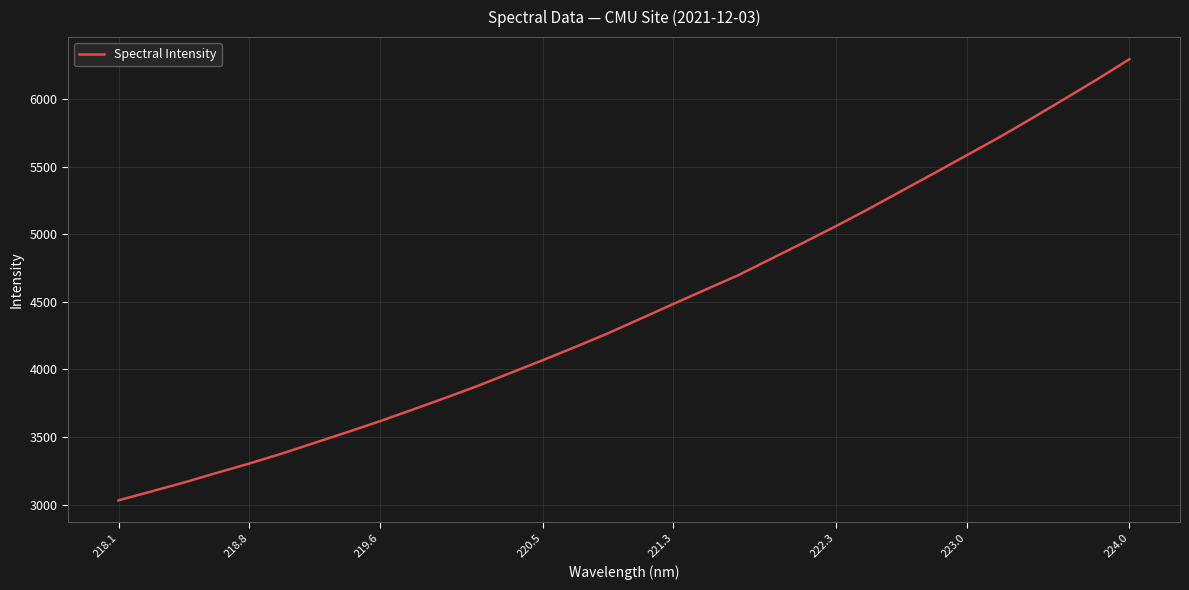

Count the number of categories in the chart.

32